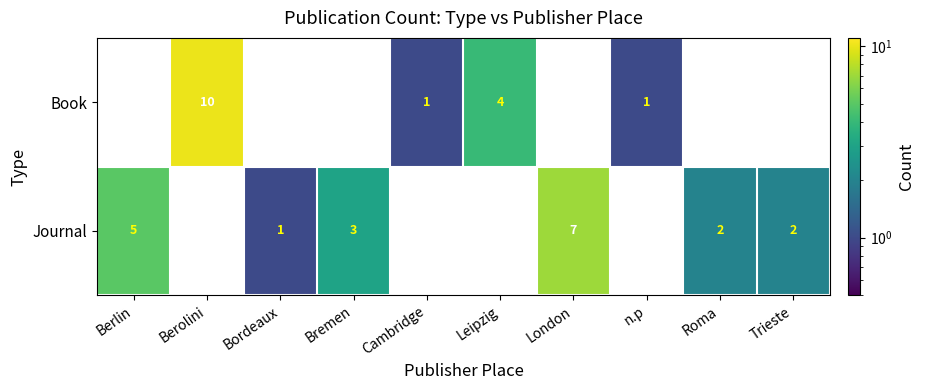

Is it true that Book equals 10 at Berolini?

True